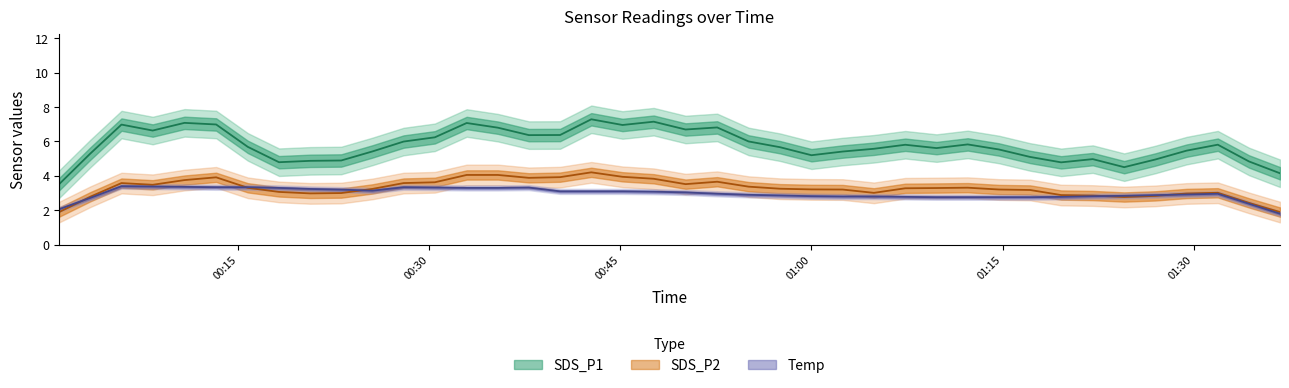

What are all the series names shown in the legend?

SDS_P1, SDS_P2, Temp